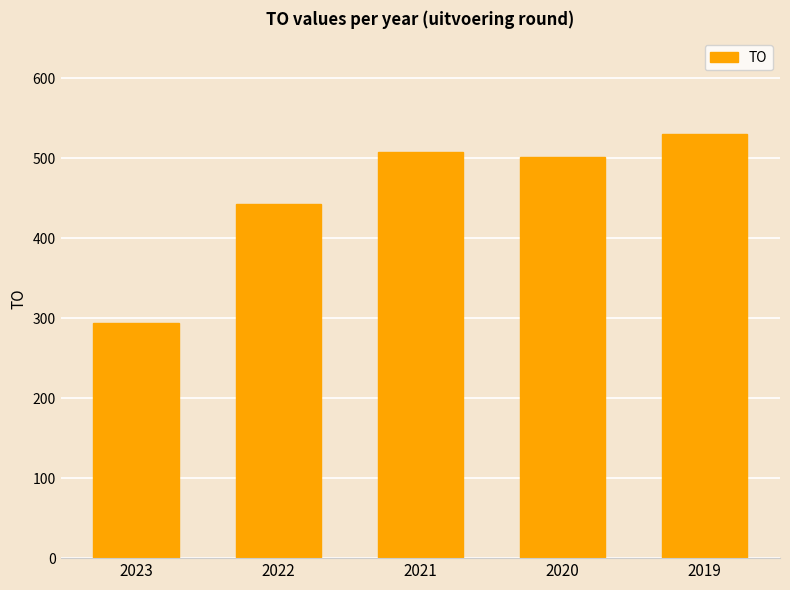

At which label does the data first exceed 502?

2021